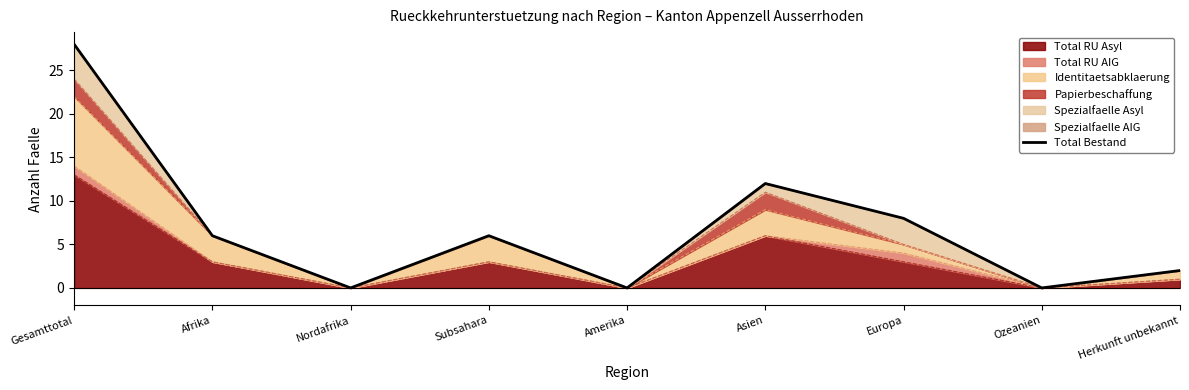

Which label corresponds to the largest value in the chart?

Gesamttotal